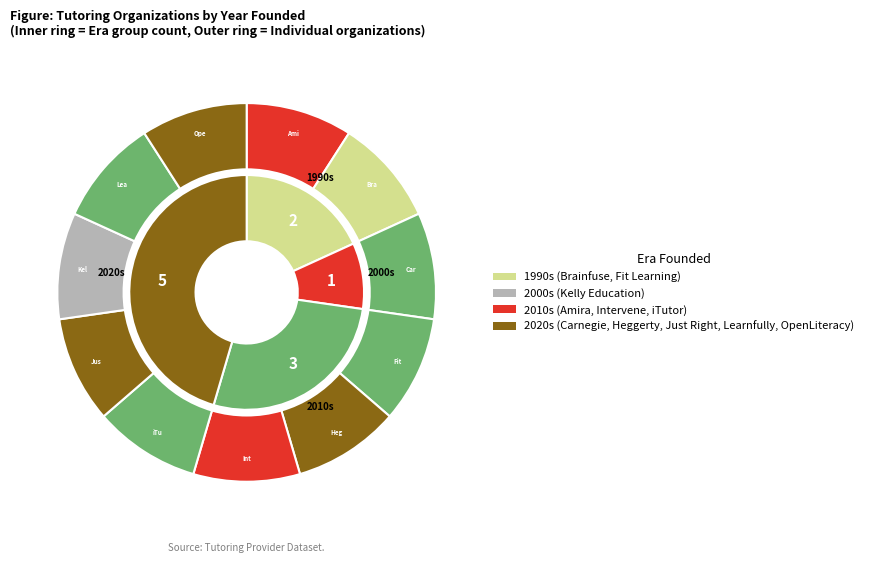

How many slices are in this pie chart?

11